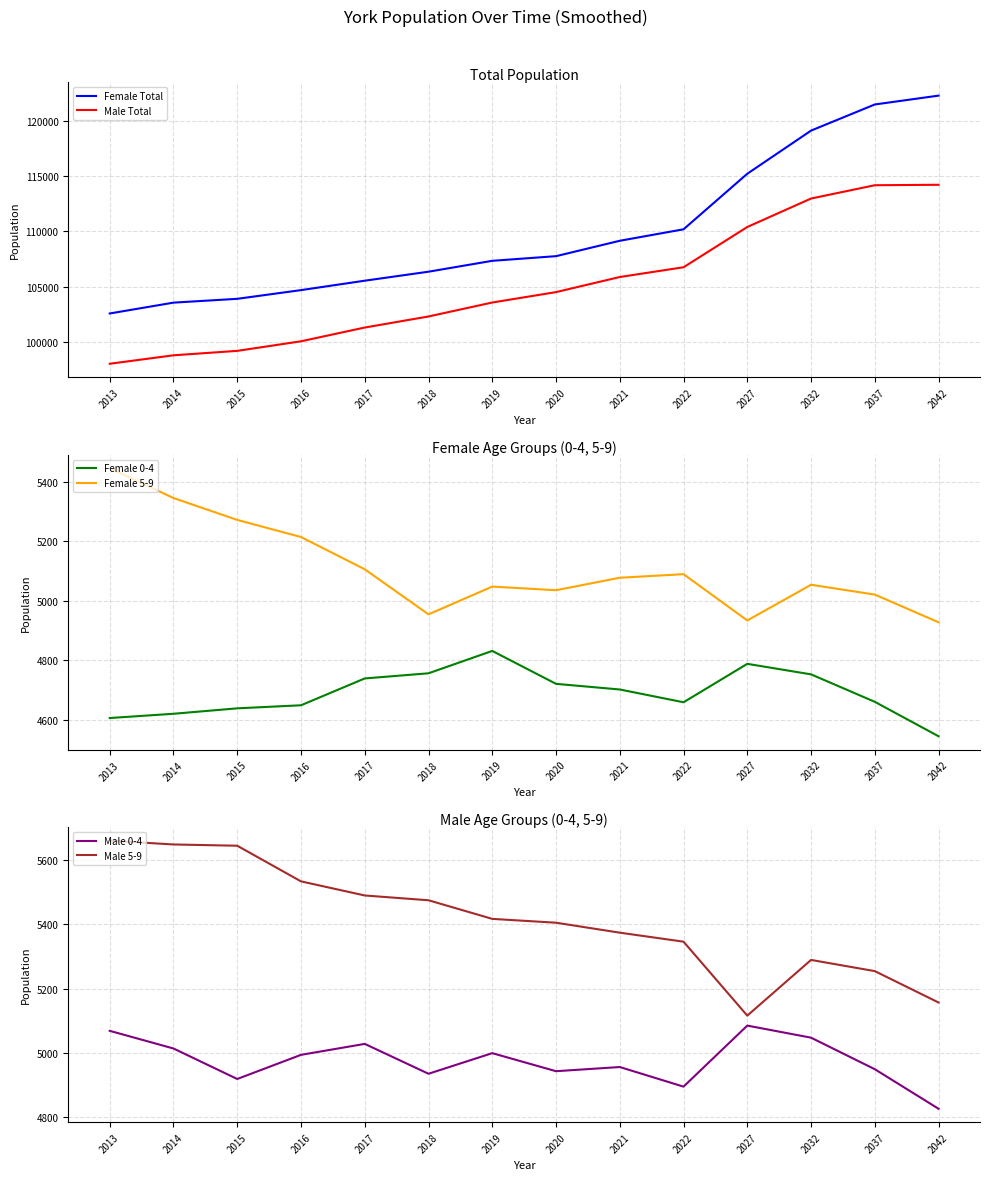

At which category is the sum across all series the highest?

2042